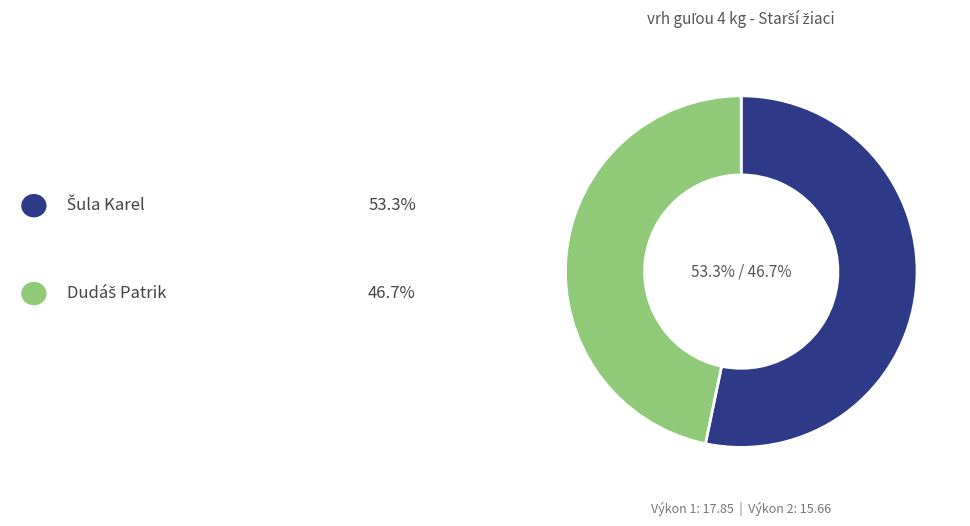

Is there any slice that represents more than half of the pie?

Yes